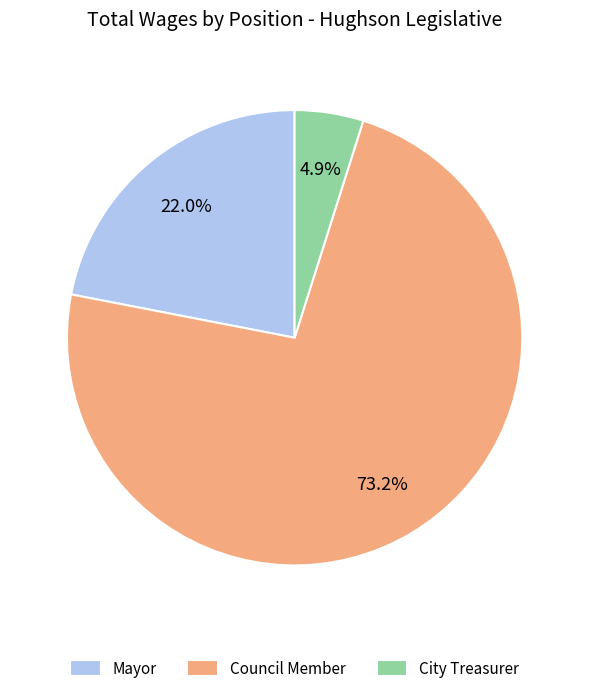

How many slices are in this pie chart?

3